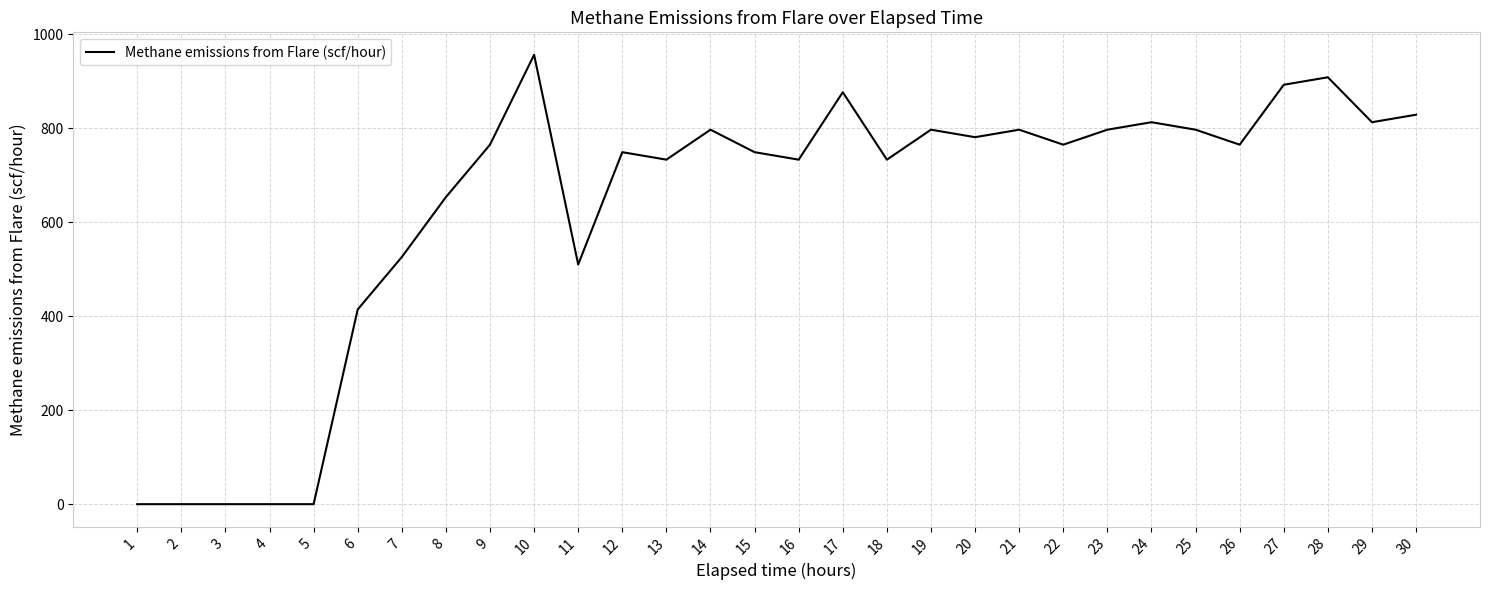

What is the difference between the values at 30 and 13?

95.6